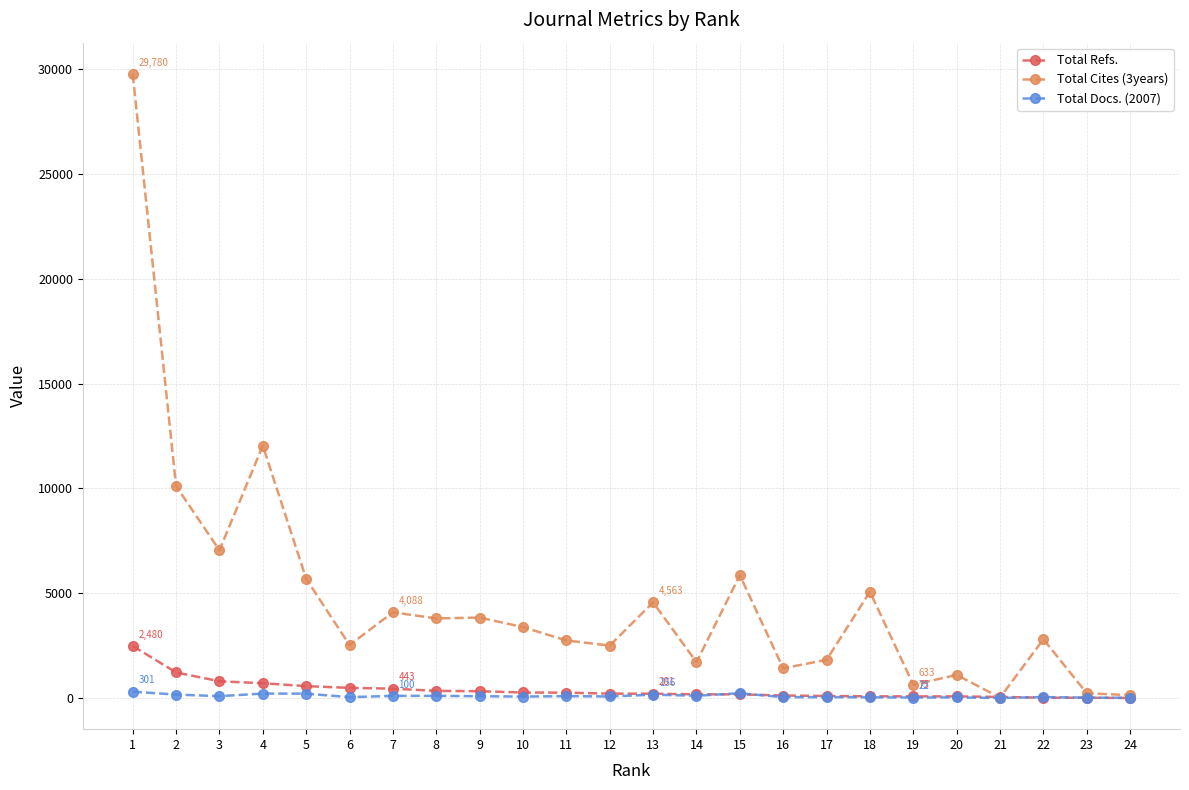

How many data points in Total Docs. (2007) are less than 83?

12